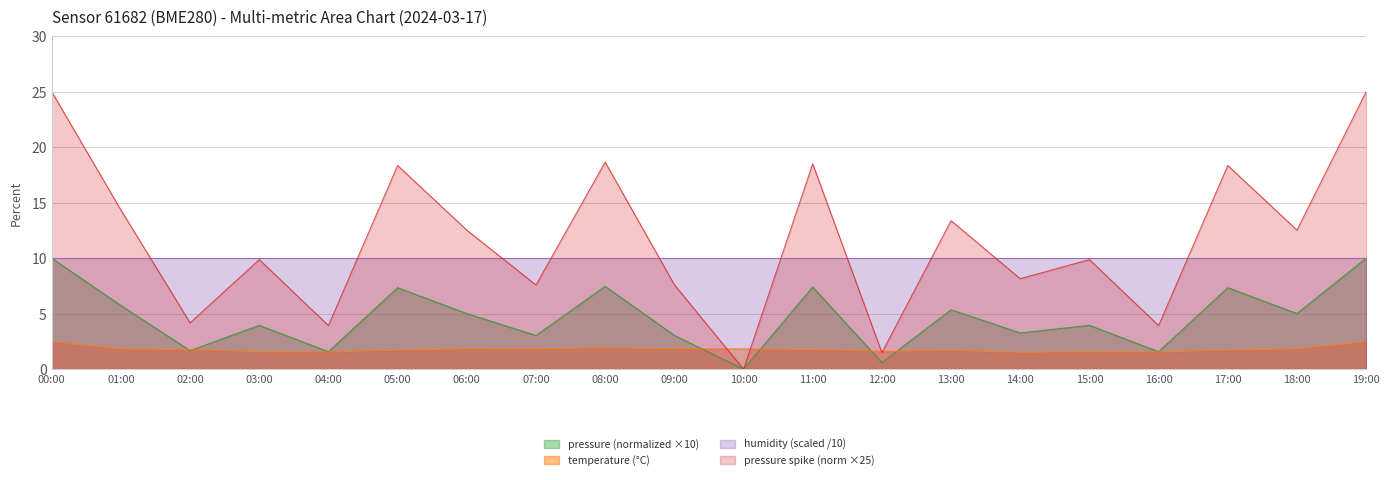

What is the difference between the maximum and minimum values in the pressure series?

10.0